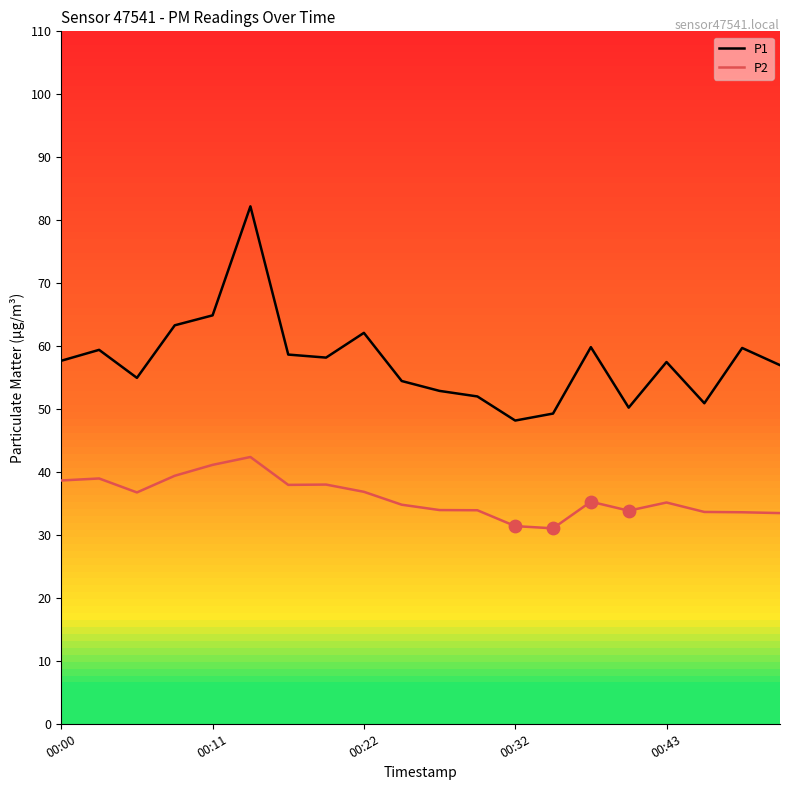

Which series has the largest total across all categories?

P1